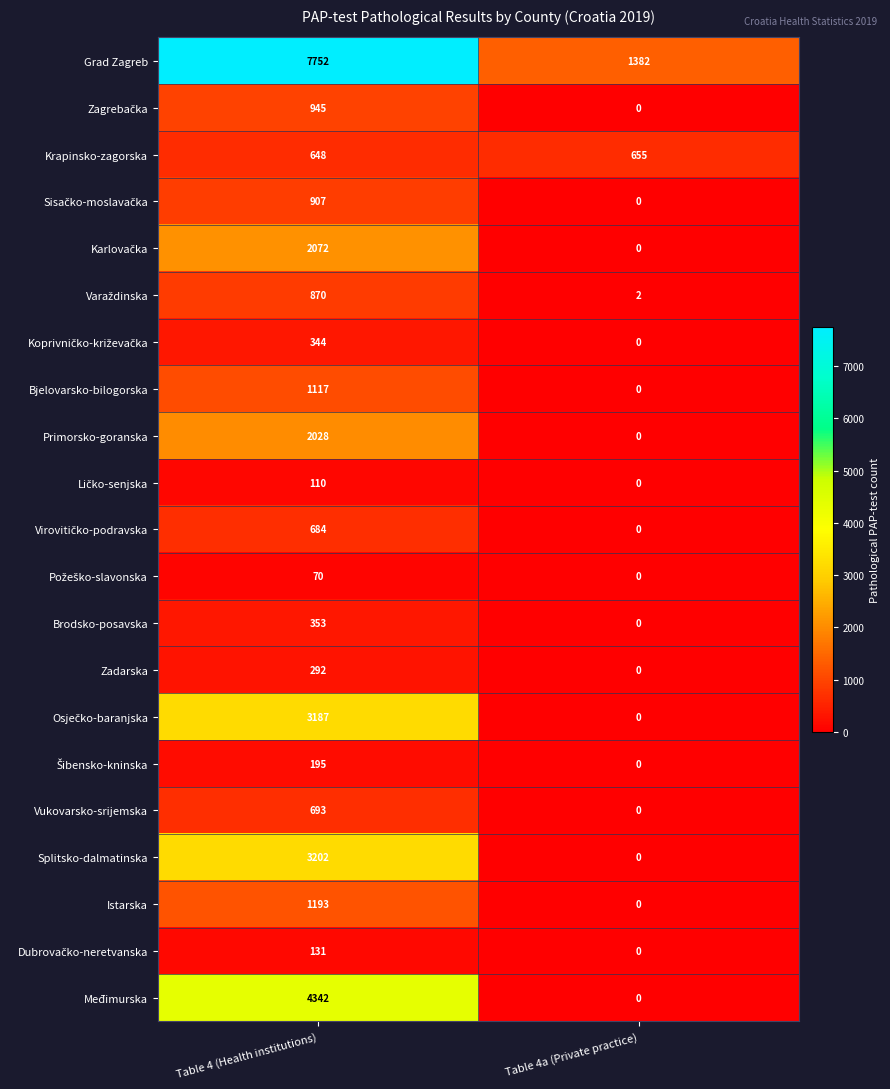

Which label corresponds to the largest value in the chart?

Table 4 (Health institutions)